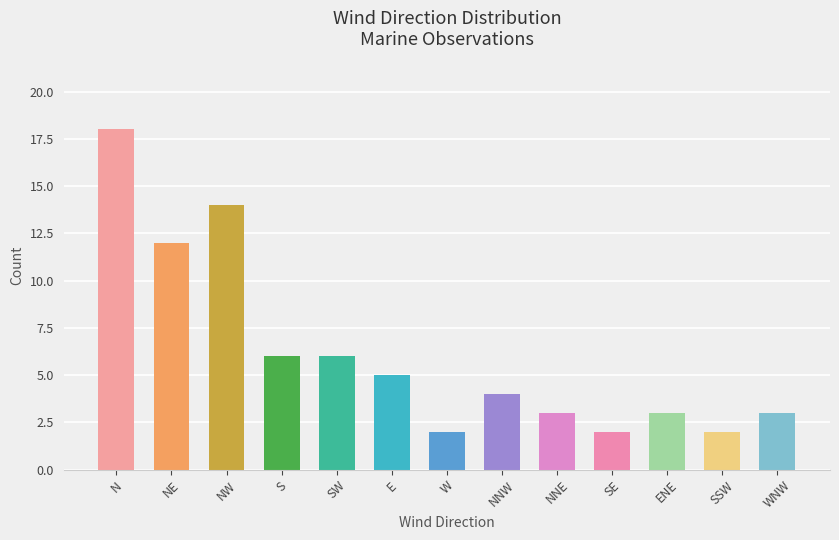

What is the minimum value shown in the chart?

2